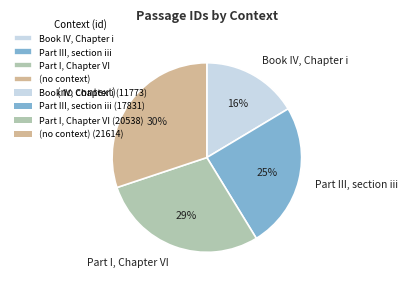

To the nearest percent, what is the combined percentage of Part I, Chapter VI and Book IV, Chapter i?

45%